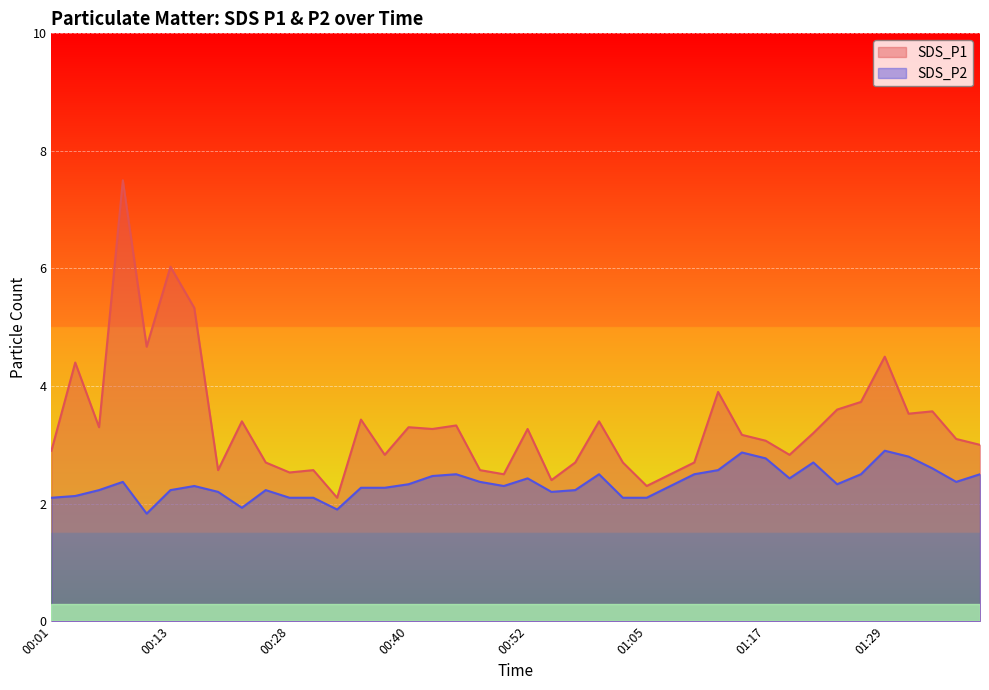

Rank the series by their average value, from lowest to highest.

SDS_P2, SDS_P1